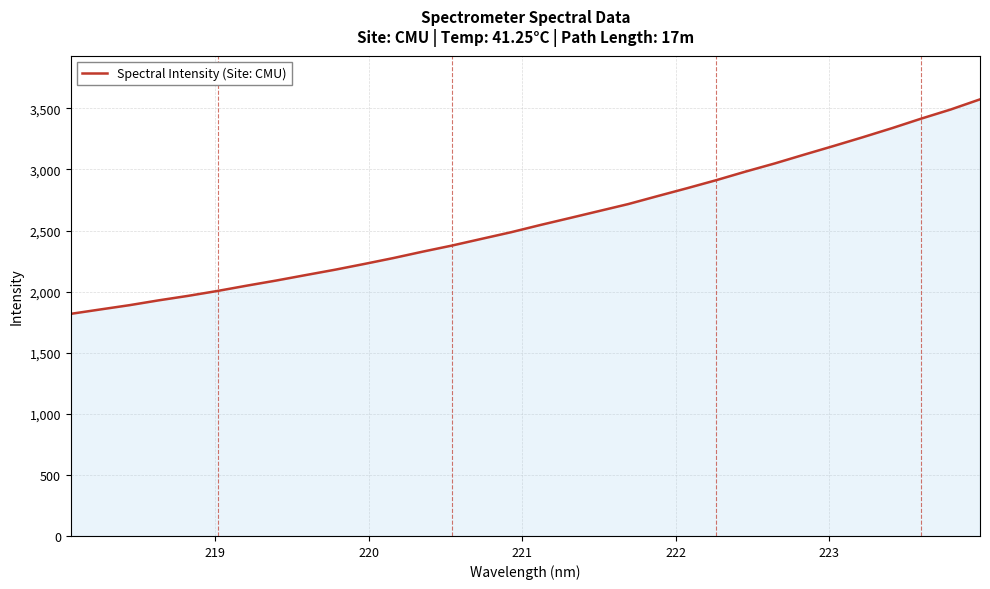

What is the difference between the maximum and minimum values?

1755.5